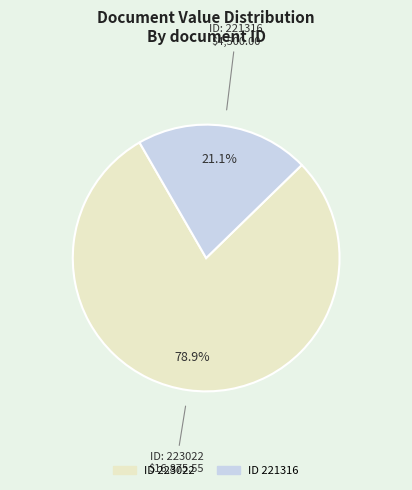

Does any single category account for the majority?

Yes